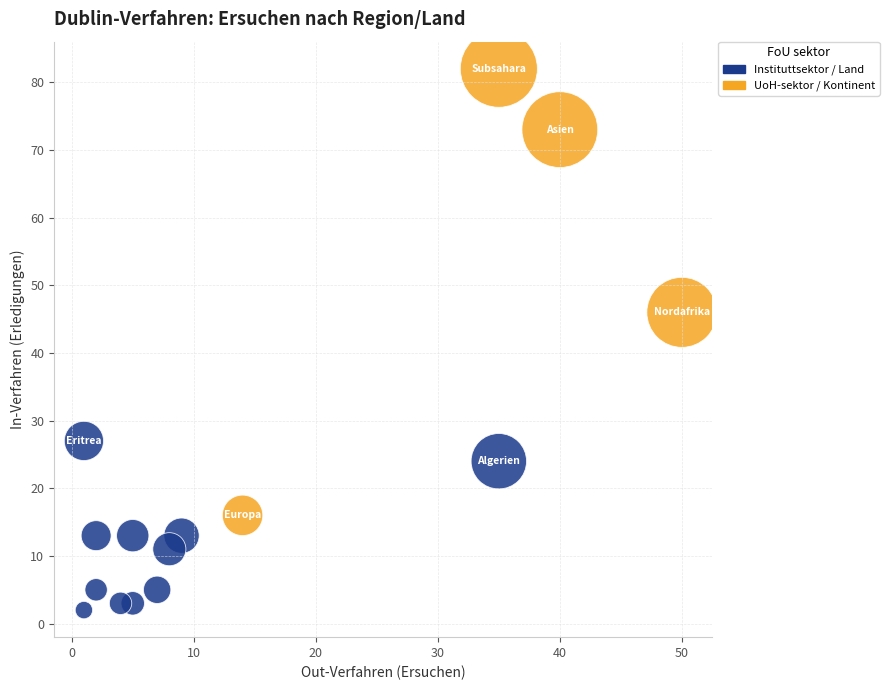

Which series has the largest Y range (max minus min)?

UoH-sektor / Kontinent